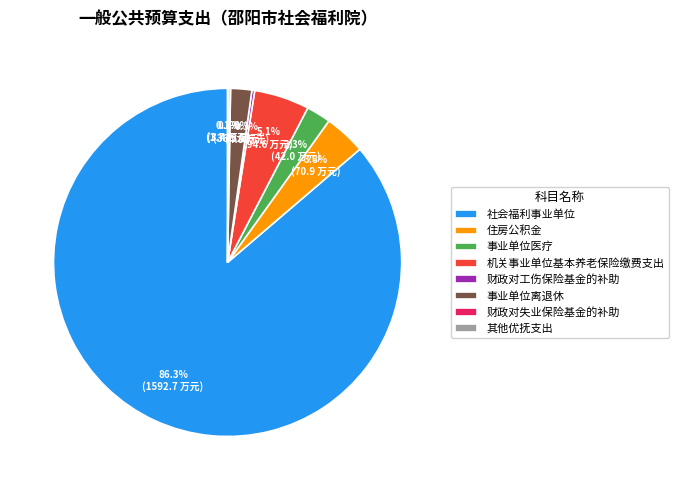

What portion of the pie excludes 事业单位医疗?

97.7%